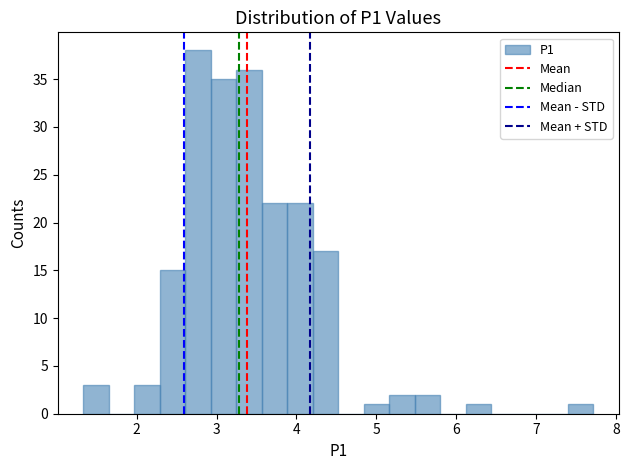

Around what value on the x-axis is the tallest bar? Give the approximate position of its centre, as read against the axis.

2.8